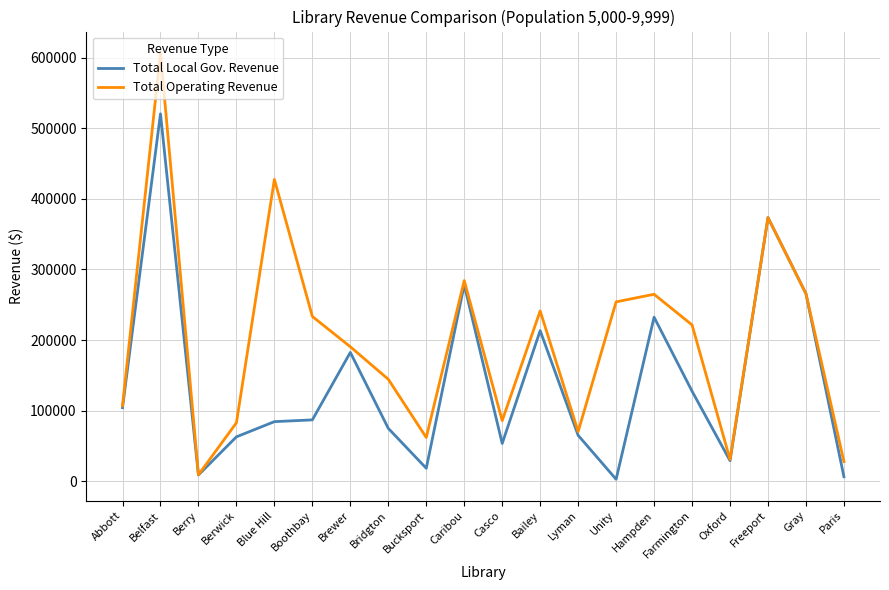

True or false: Total Local Gov. Revenue has more than 2 points higher than both neighbors.

True